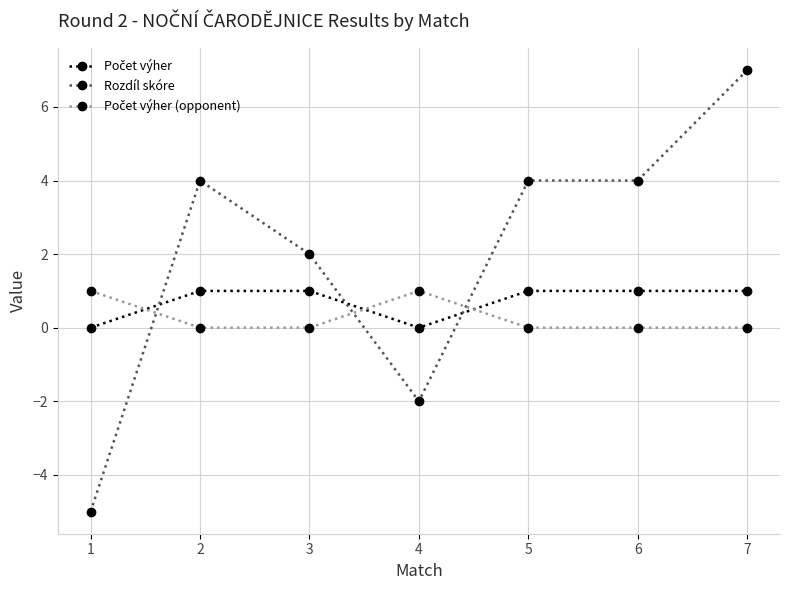

The Rozdíl skóre series shows -5 at 1. True or false?

True